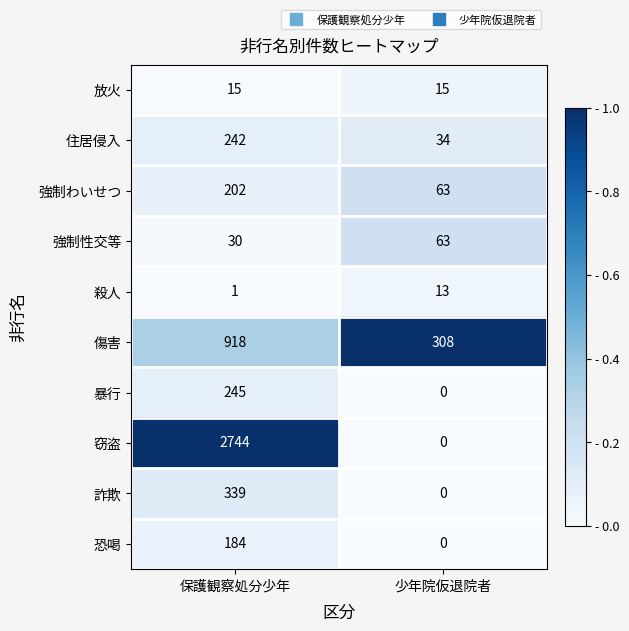

What is the sum of all 恐喝 values?

184